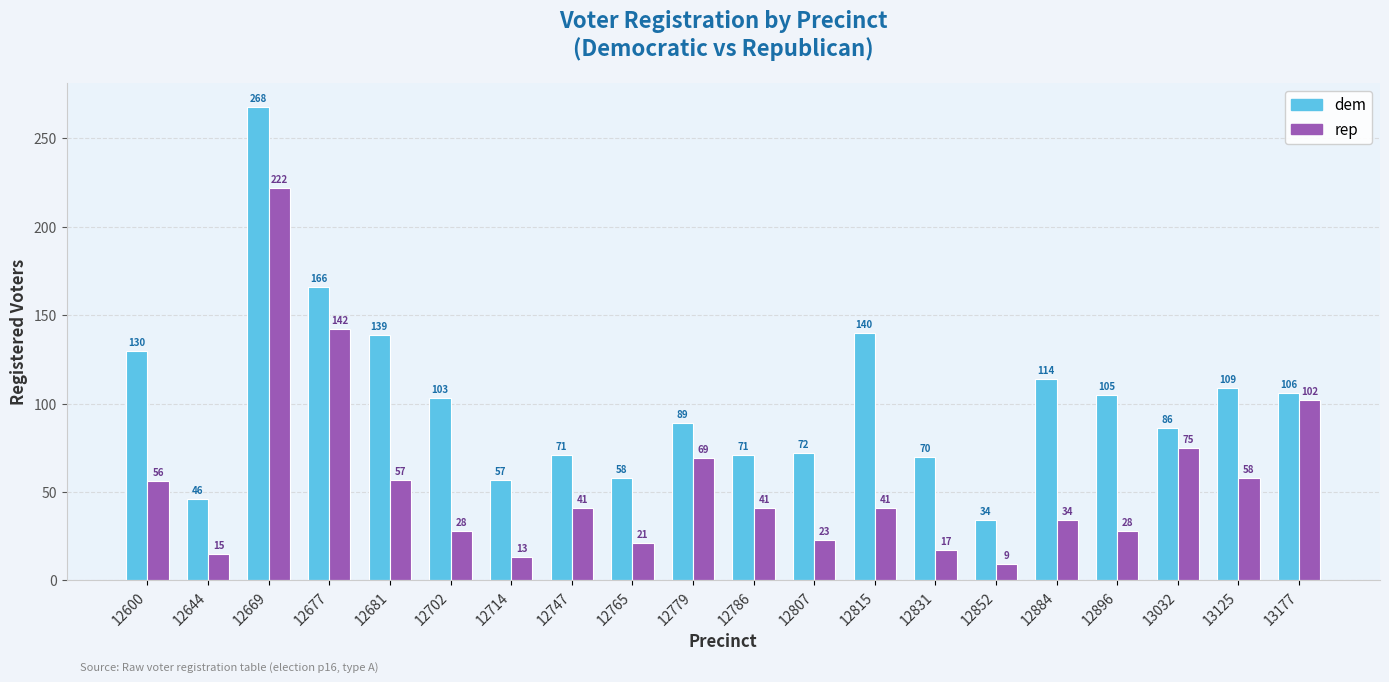

Which series changed the most between 12831 and 13032?

rep